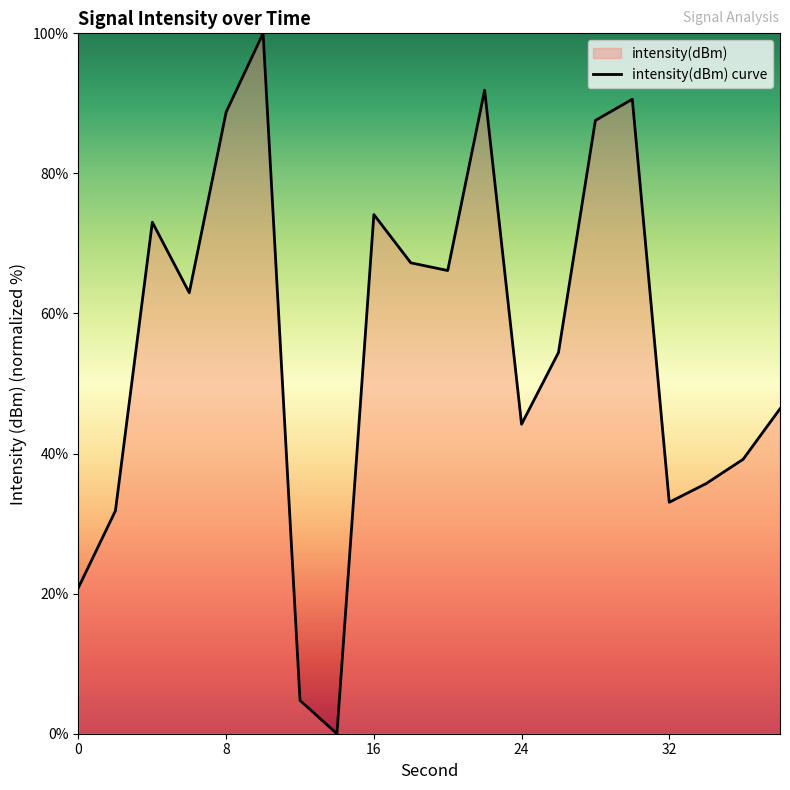

What is the difference between the maximum and minimum values?

100.0